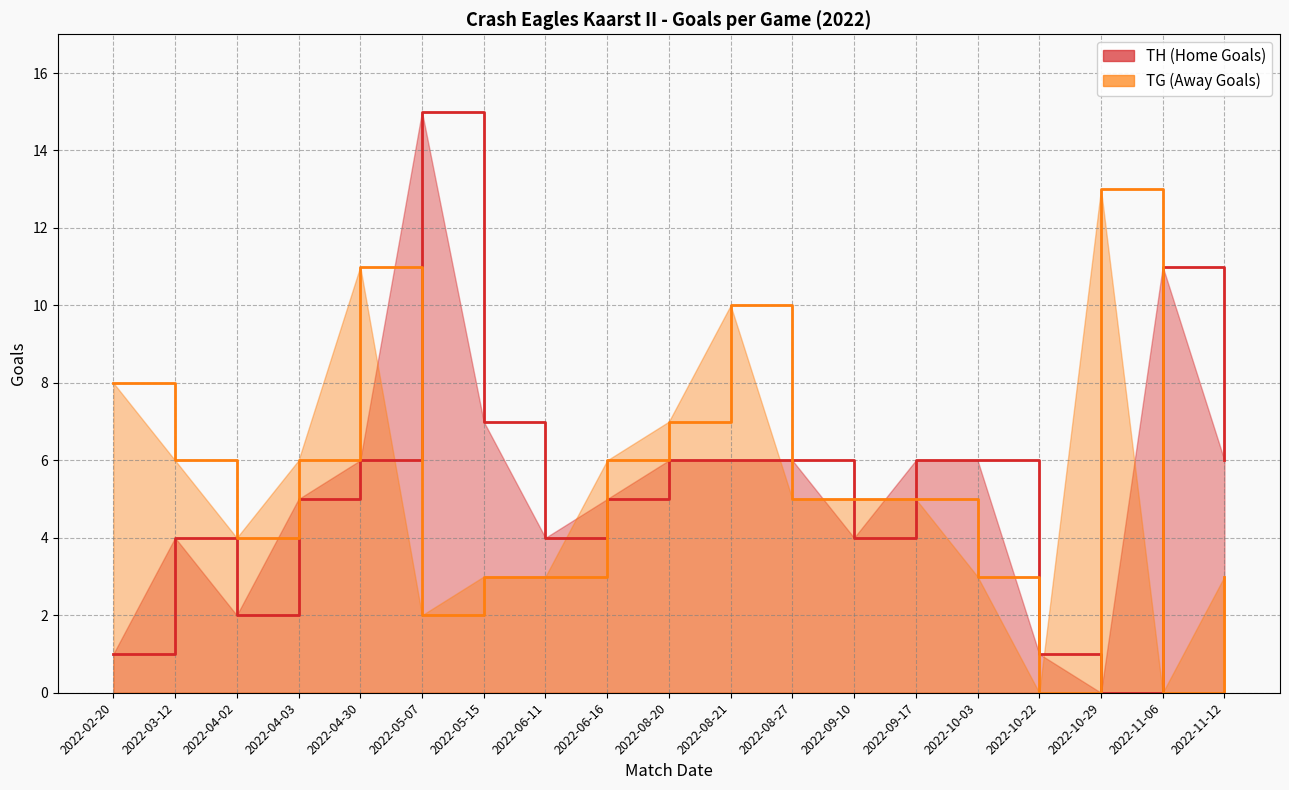

Does the chart display data point markers on the line(s)?

No